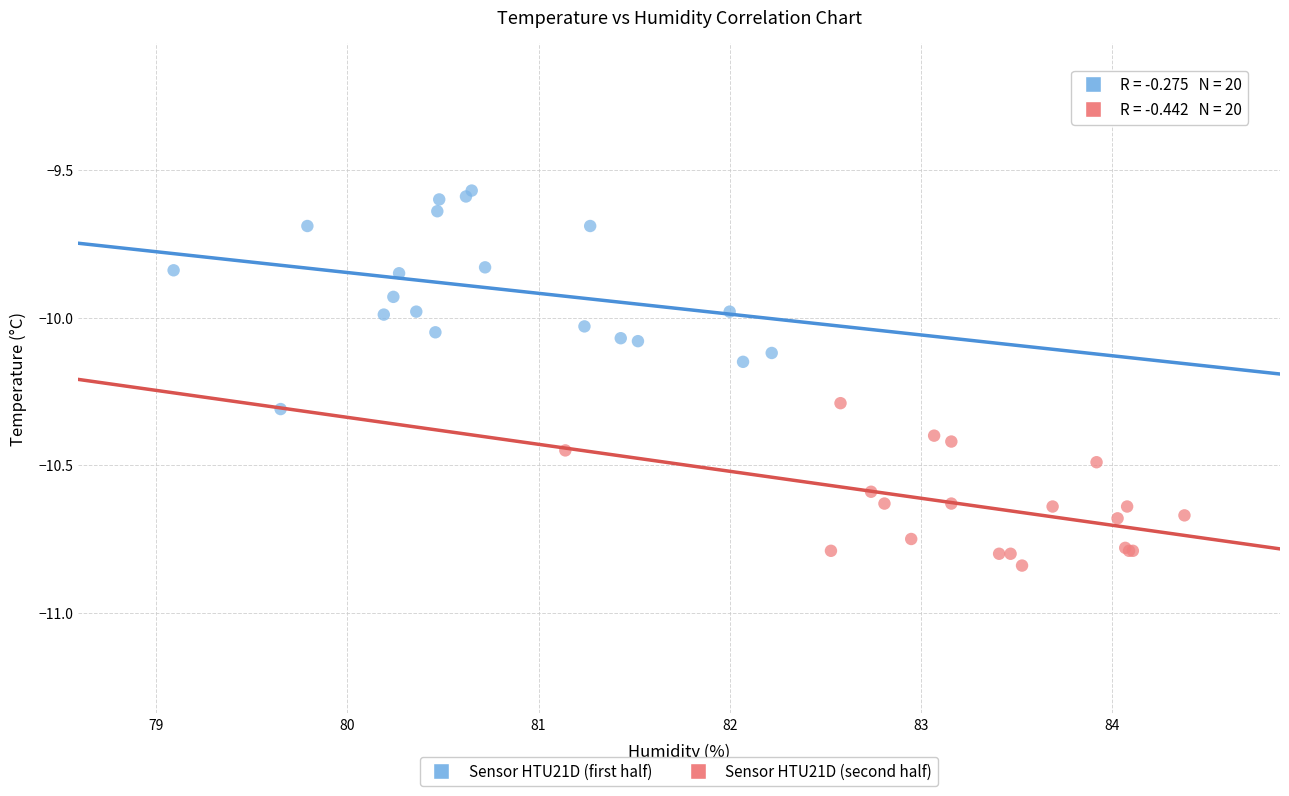

What are all the series names shown in the legend?

Sensor HTU21D (first half), Sensor HTU21D (second half)